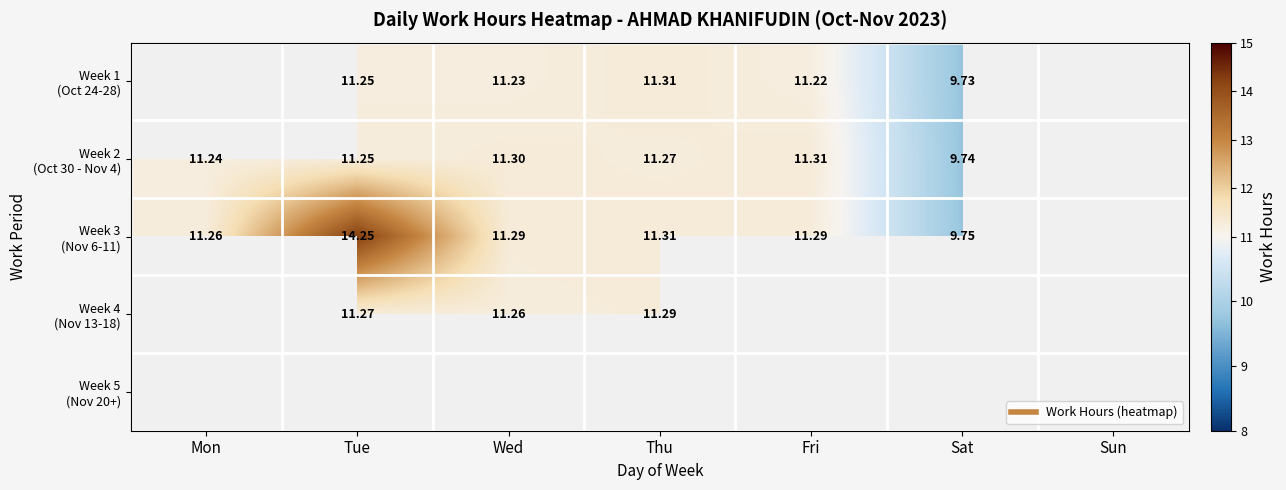

What is the greatest value displayed?

14.2